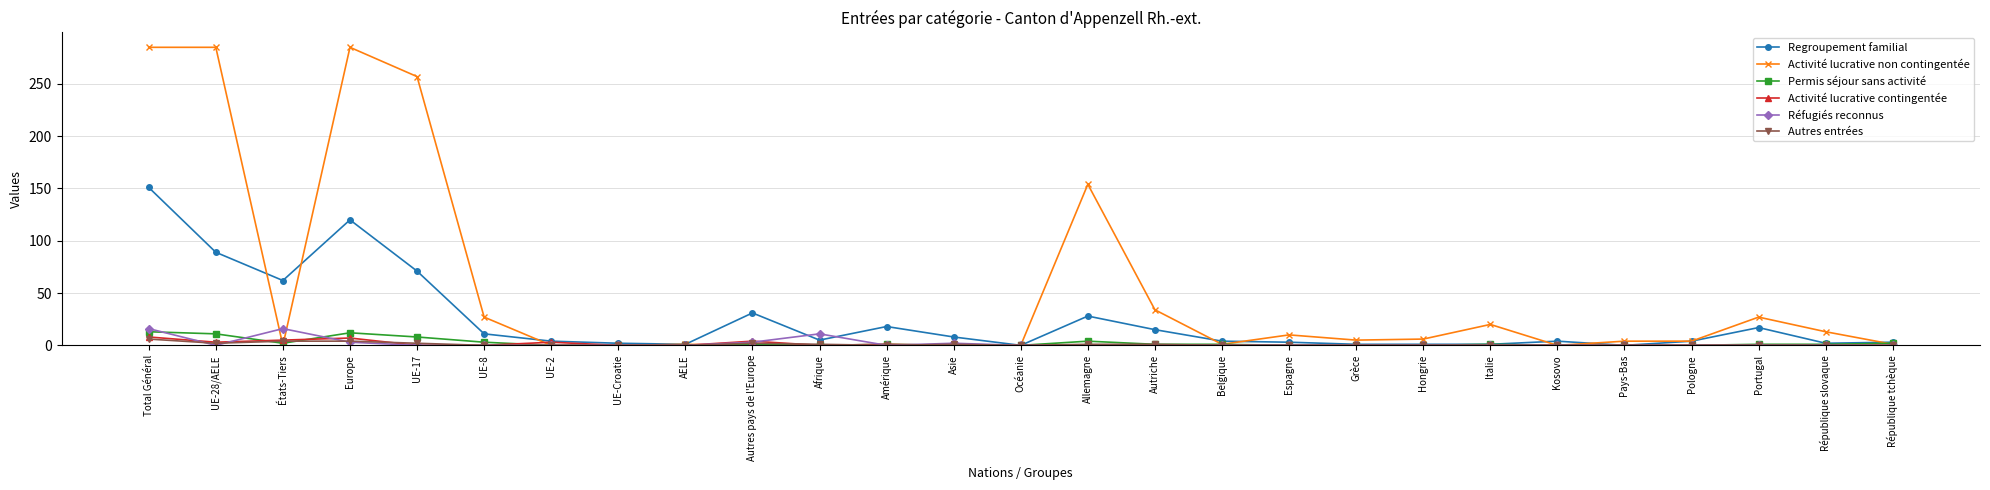

True or false: Autres entrées has more than 0 points higher than both neighbors.

True